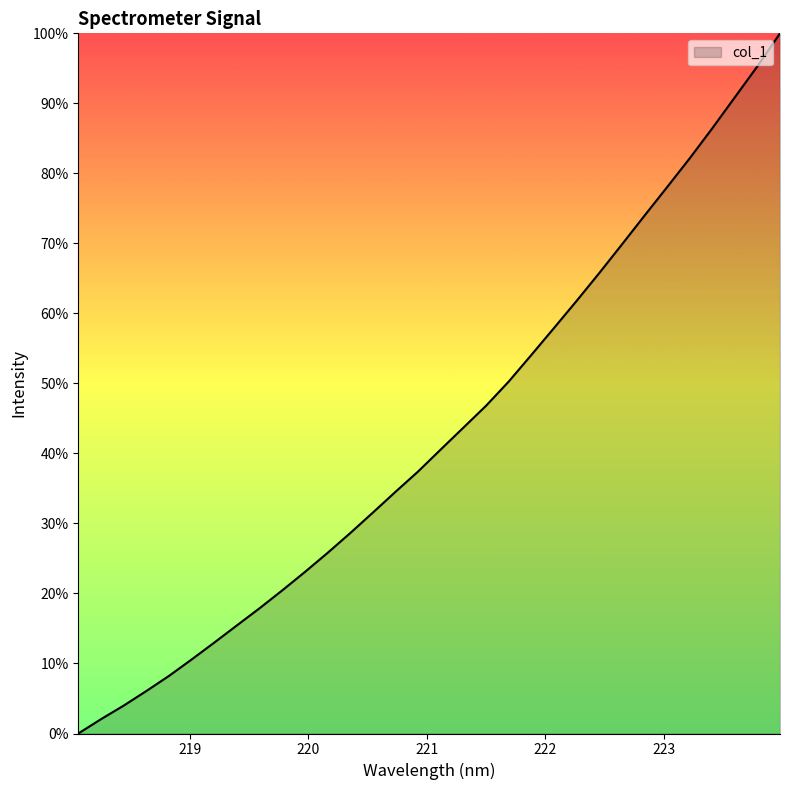

What is the difference between the maximum and minimum values?

100.0